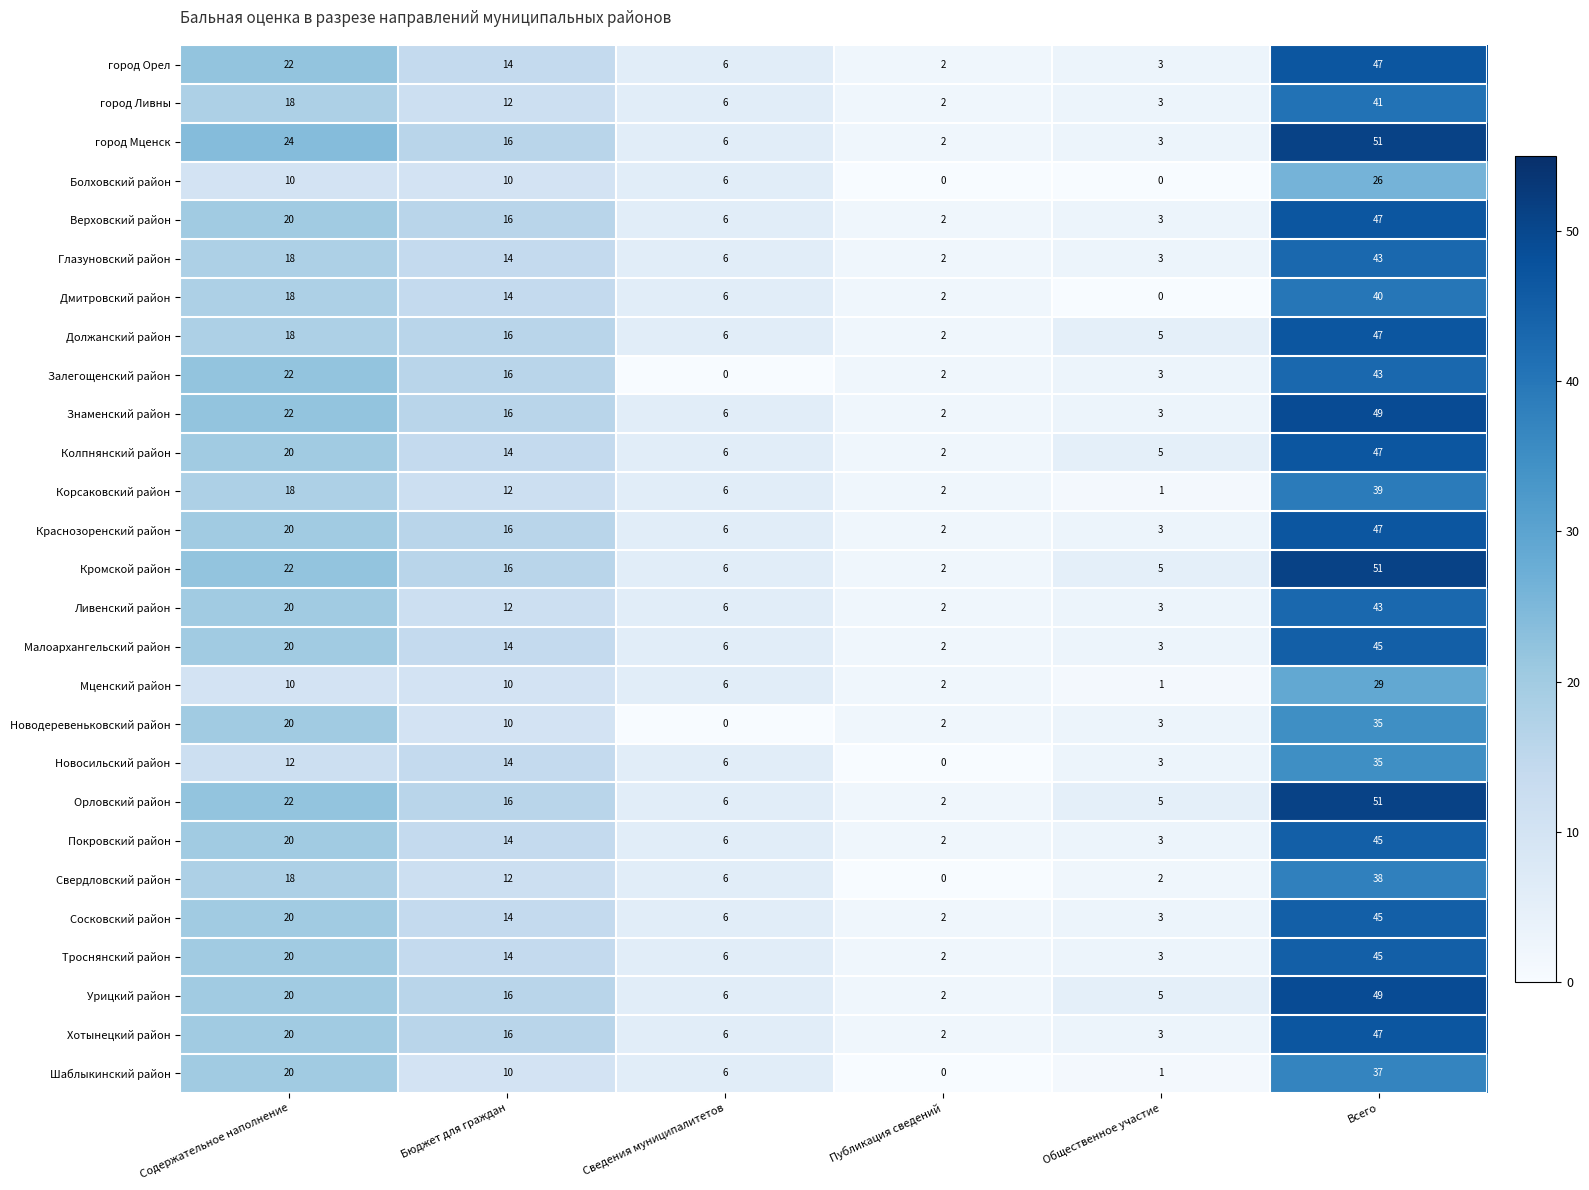

What is the difference between the maximum and second lowest values in the Новодеревеньковский район series?

33